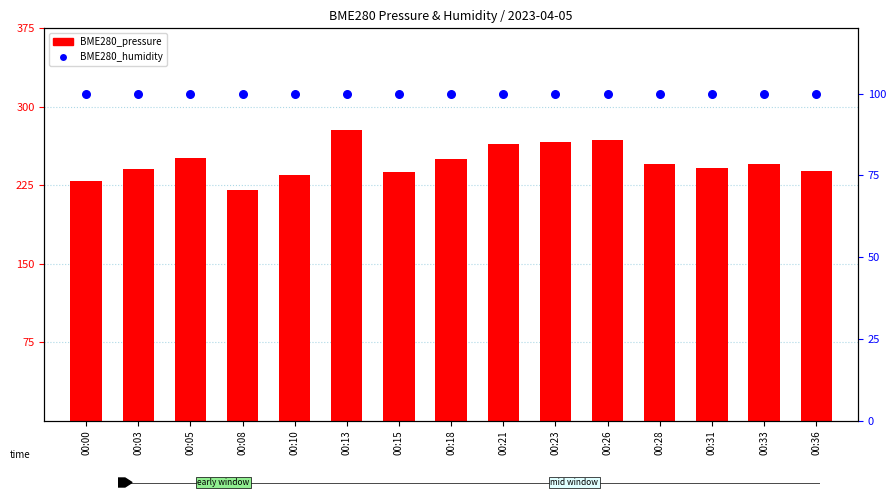

What is the total value across all series at 00:26?

368.3